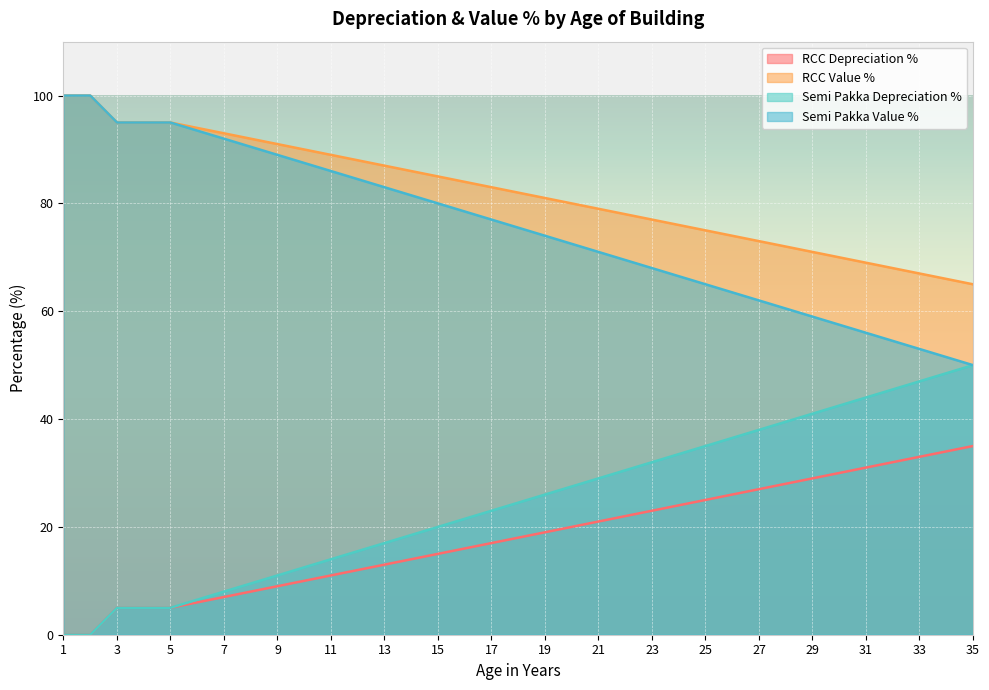

Count the number of categories in the chart.

35